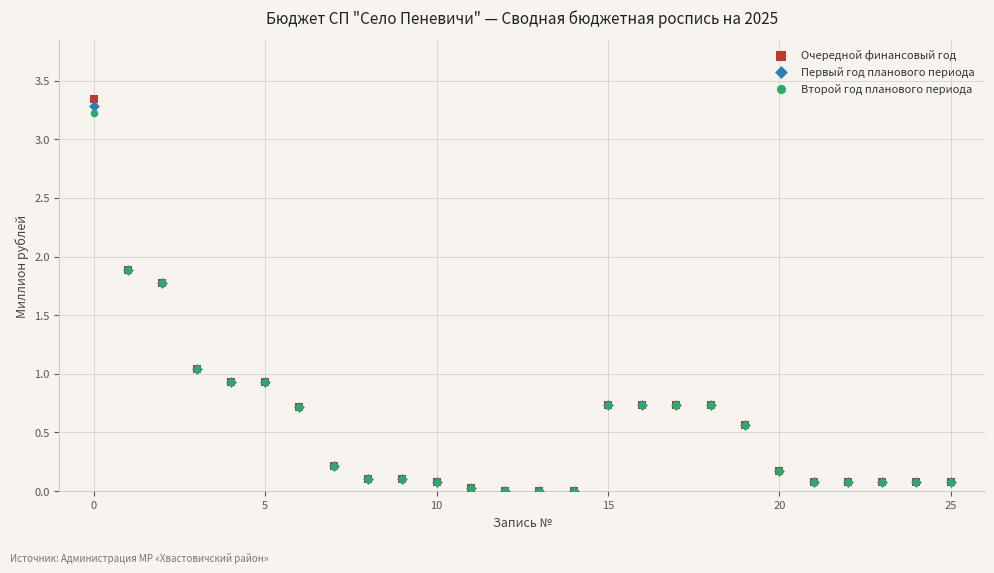

What are all the series names shown in the legend?

Очередной финансовый год, Первый год планового периода, Второй год планового периода